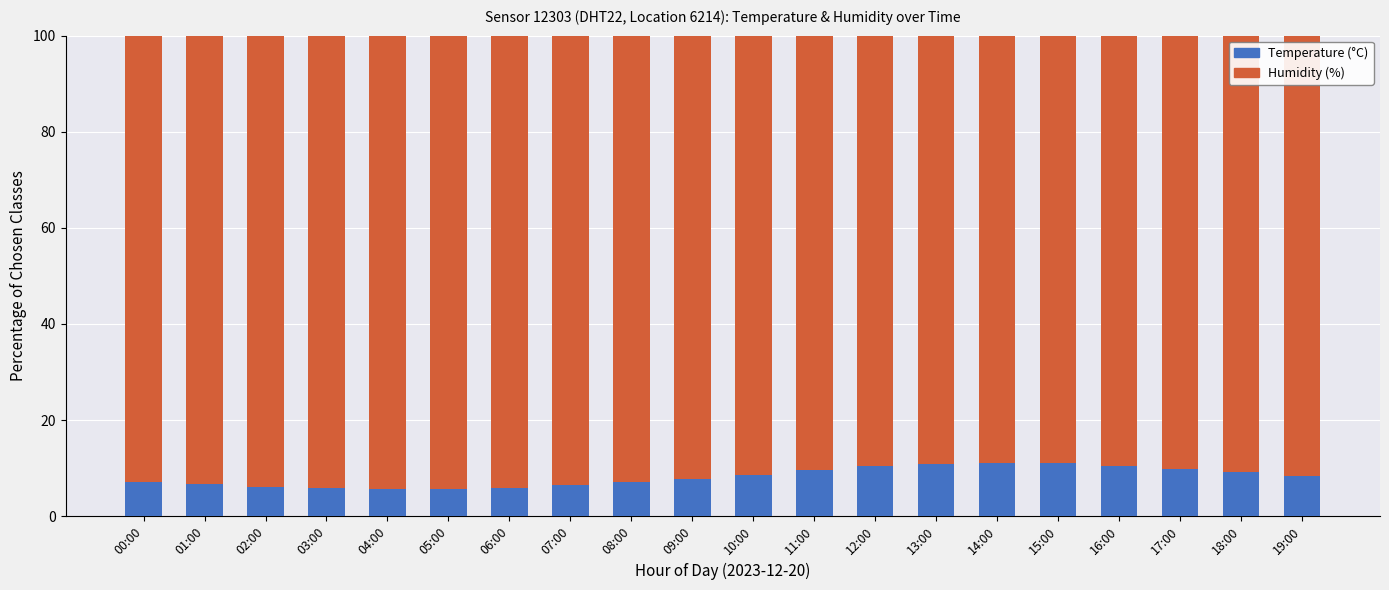

What is the sum of all Temperature (°C) values?

162.9